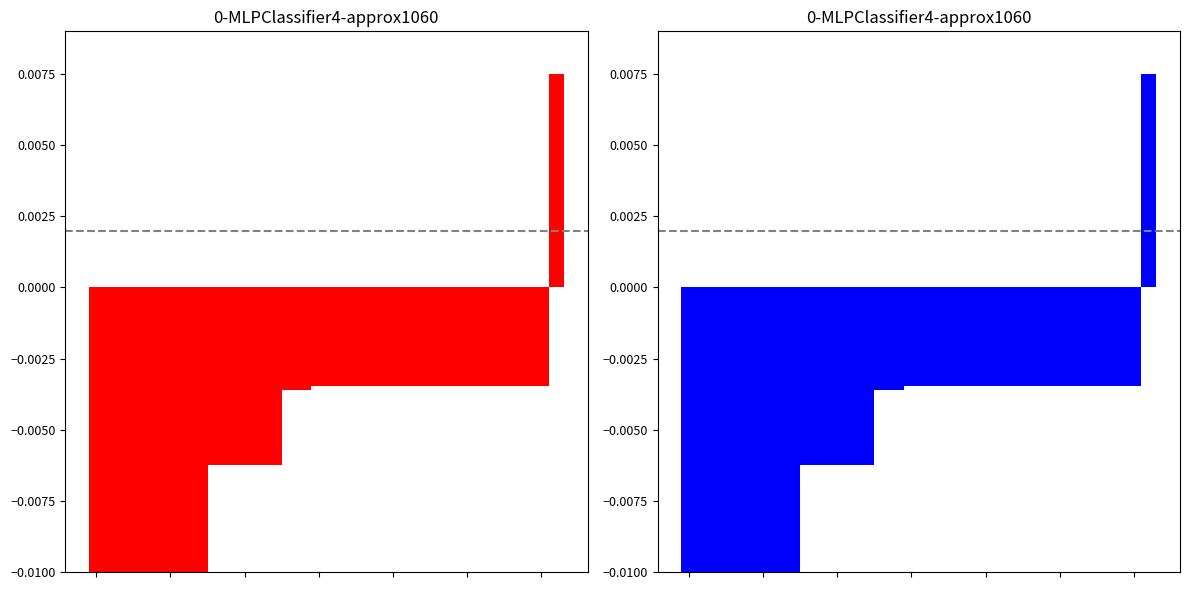

Reading right to left, extract all data points from this chart.

red: 31=0.0	30=-0.0	29=-0.0	28=-0.0	27=-0.0	26=-0.0	25=-0.0	24=-0.0	23=-0.0	22=-0.0	21=-0.0	20=-0.0	19=-0.0	18=-0.0	17=-0.0	16=-0.0	15=-0.0	14=-0.0	13=-0.0	12=-0.0	11=-0.0	10=-0.0	9=-0.0	8=-0.0	7=-0.0	6=-0.0	5=-0.0	4=-0.0	3=-0.0	2=-0.0	1=-0.0	0=-0.0
blue: 31=0.0	30=-0.0	29=-0.0	28=-0.0	27=-0.0	26=-0.0	25=-0.0	24=-0.0	23=-0.0	22=-0.0	21=-0.0	20=-0.0	19=-0.0	18=-0.0	17=-0.0	16=-0.0	15=-0.0	14=-0.0	13=-0.0	12=-0.0	11=-0.0	10=-0.0	9=-0.0	8=-0.0	7=-0.0	6=-0.0	5=-0.0	4=-0.0	3=-0.0	2=-0.0	1=-0.0	0=-0.0